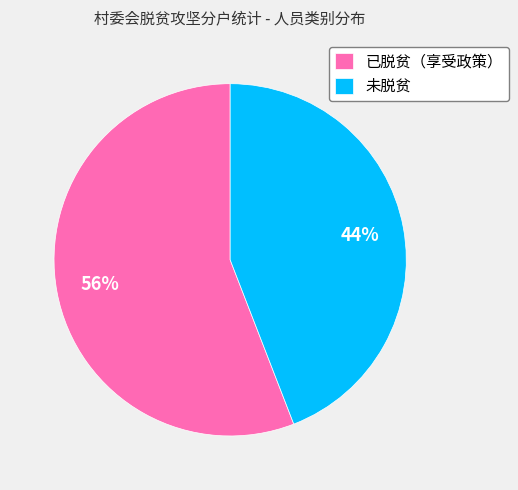

To the nearest percent, what is the average slice percentage?

50%